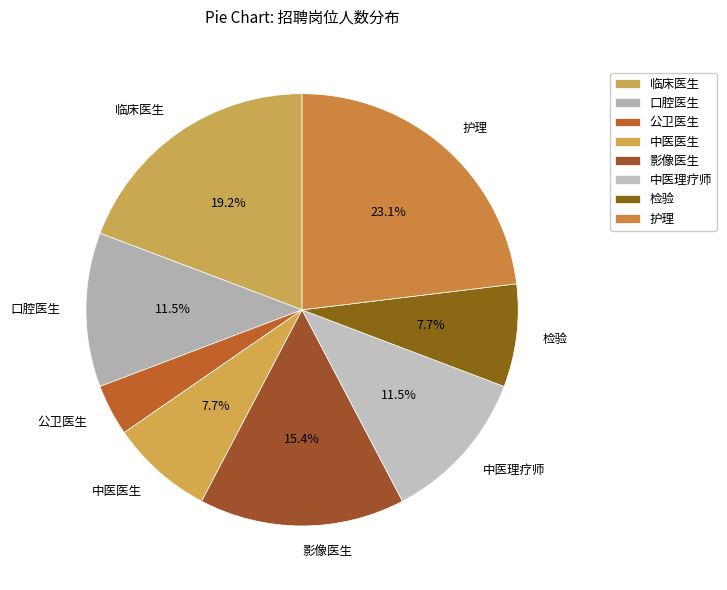

Combined, do 中医理疗师 and 影像医生 account for over 50%?

No